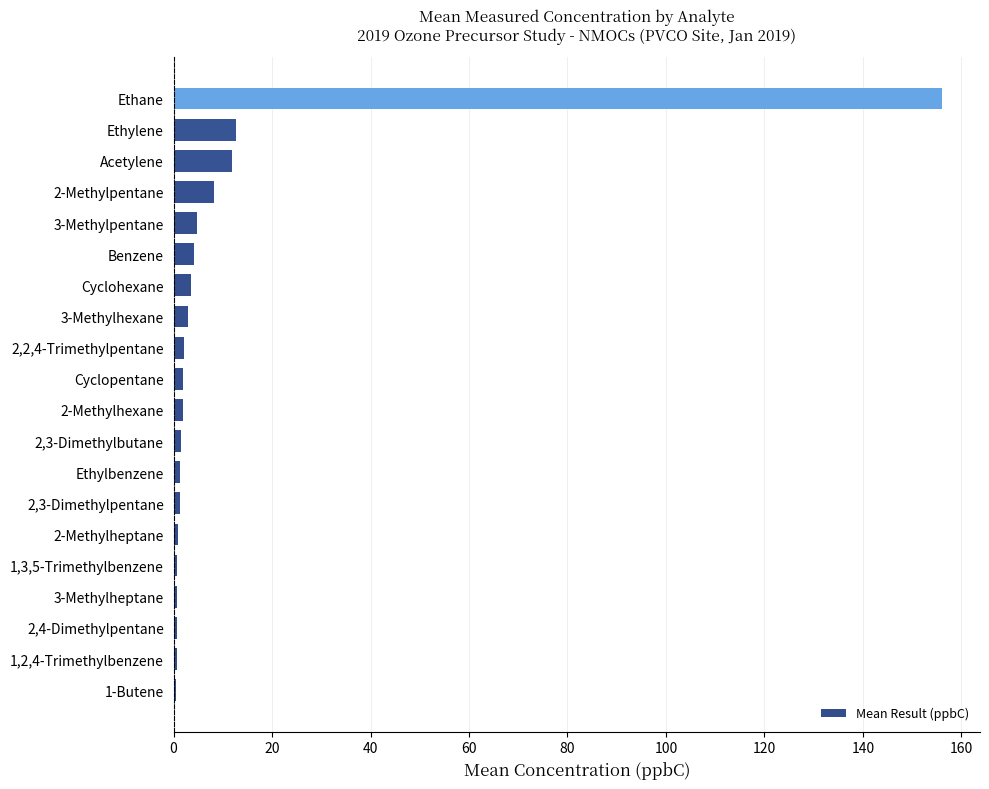

What is the maximum value shown in the chart?

156.0